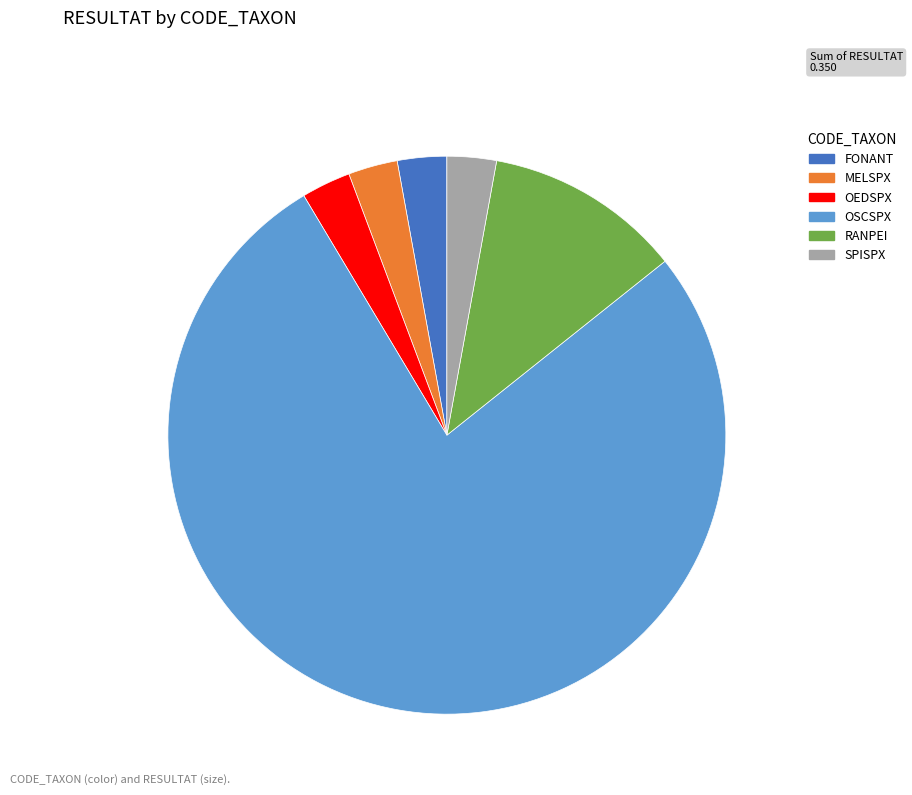

Does OSCSPX account for over 50% of the chart?

Yes